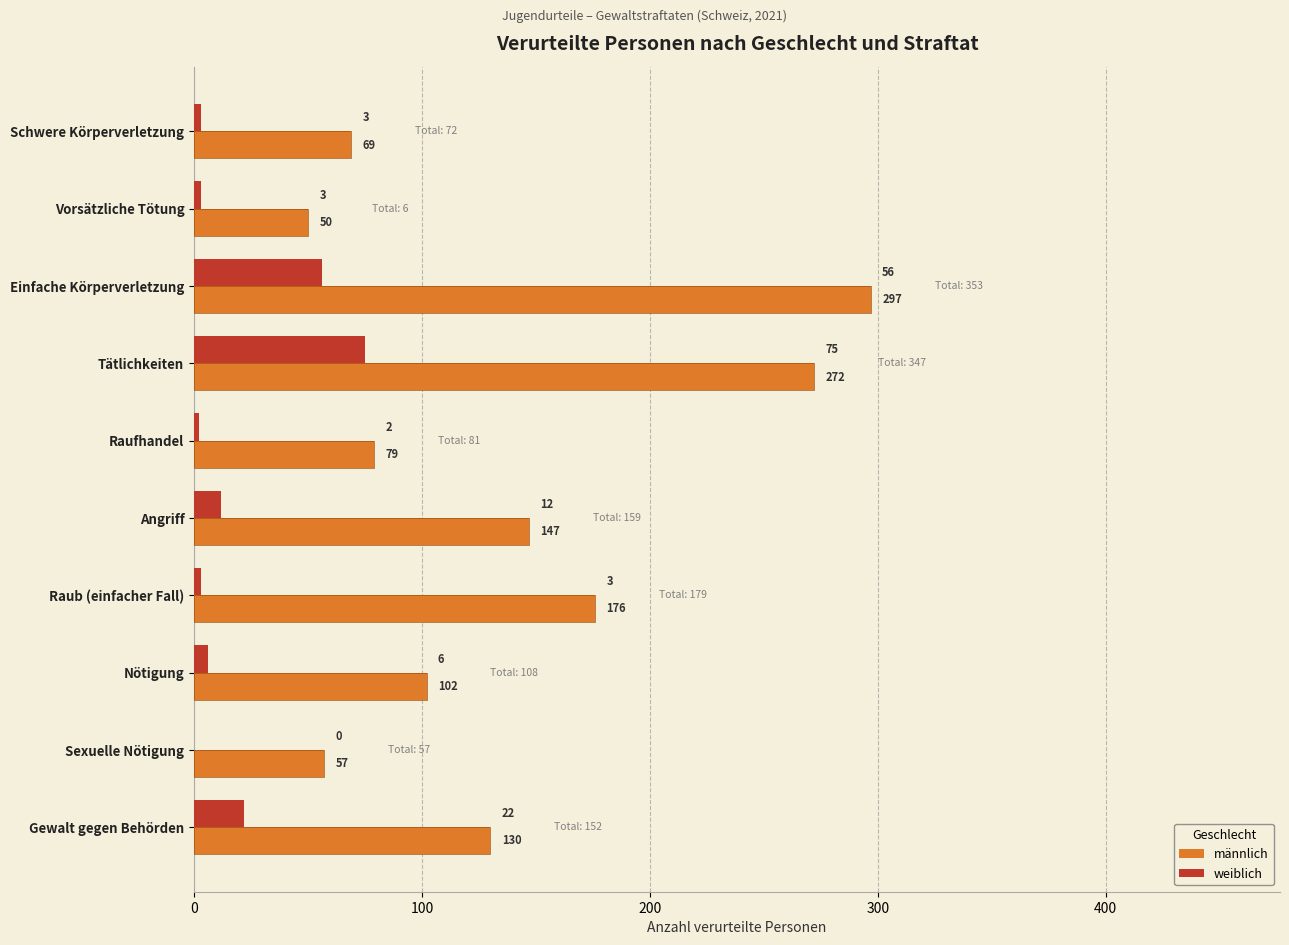

Does the chart contain stacked bars?

No